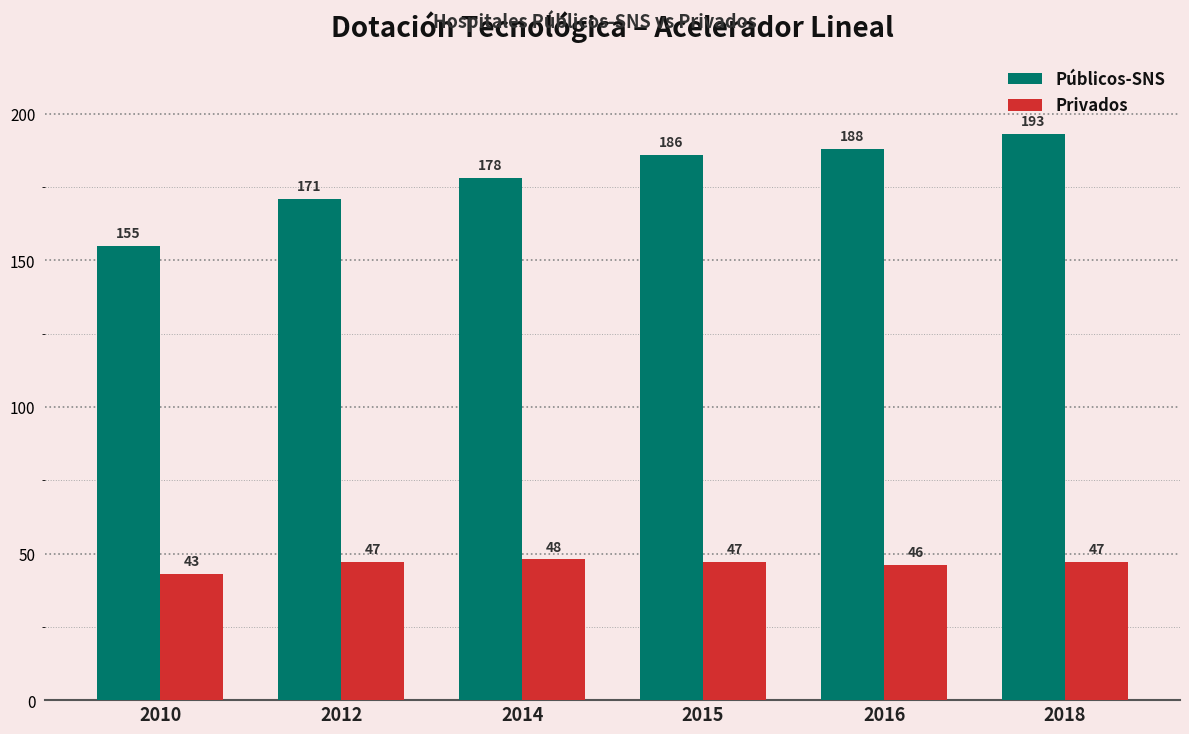

What is the value of the Privados bar at the 3rd from the left?

48